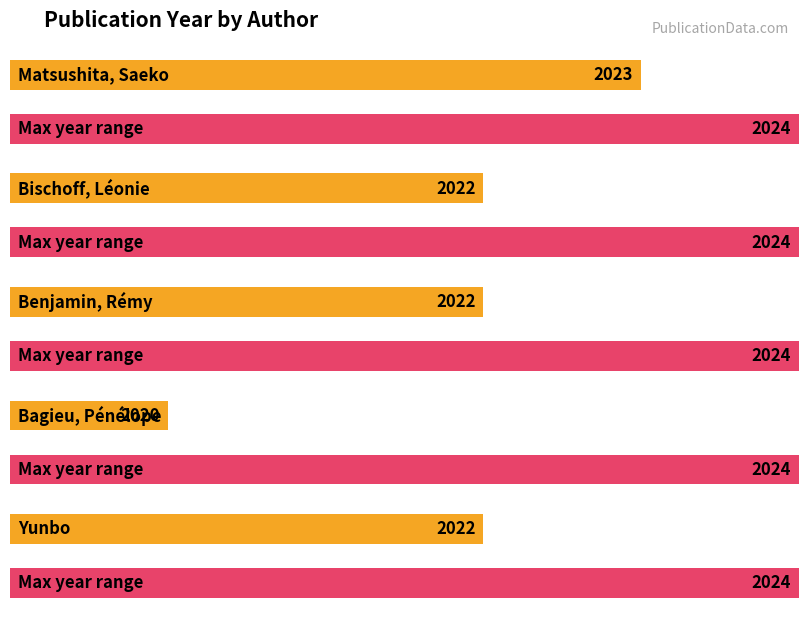

At which label is the value closest to 2021?

Bischoff, Léonie